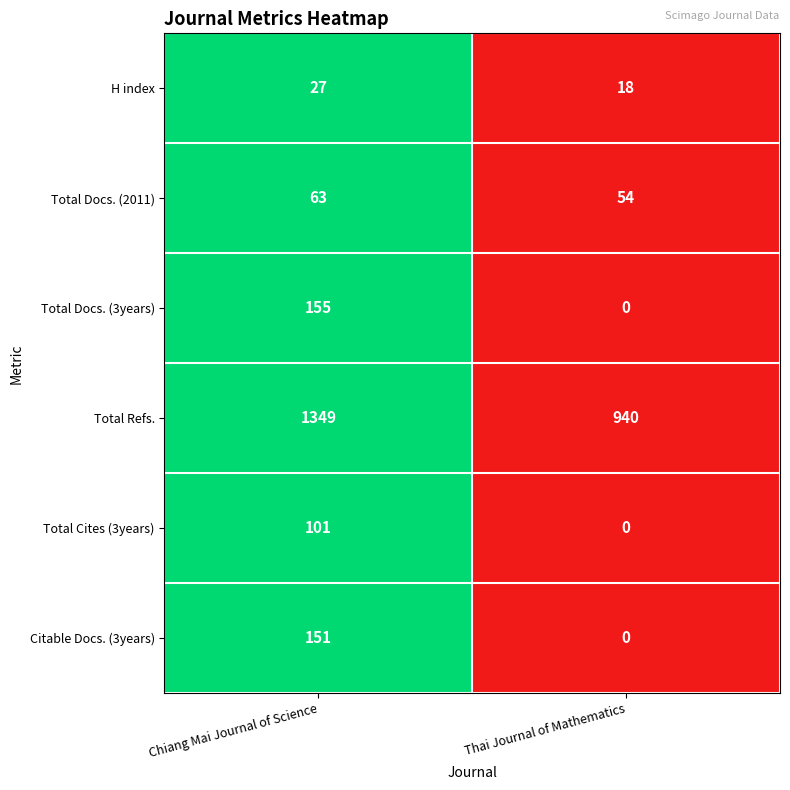

Reading left to right, list all the values displayed in this chart.

H index: 27	18
Total Docs. (2011): 63	54
Total Docs. (3years): 155	0
Total Refs.: 1349	940
Total Cites (3years): 101	0
Citable Docs. (3years): 151	0